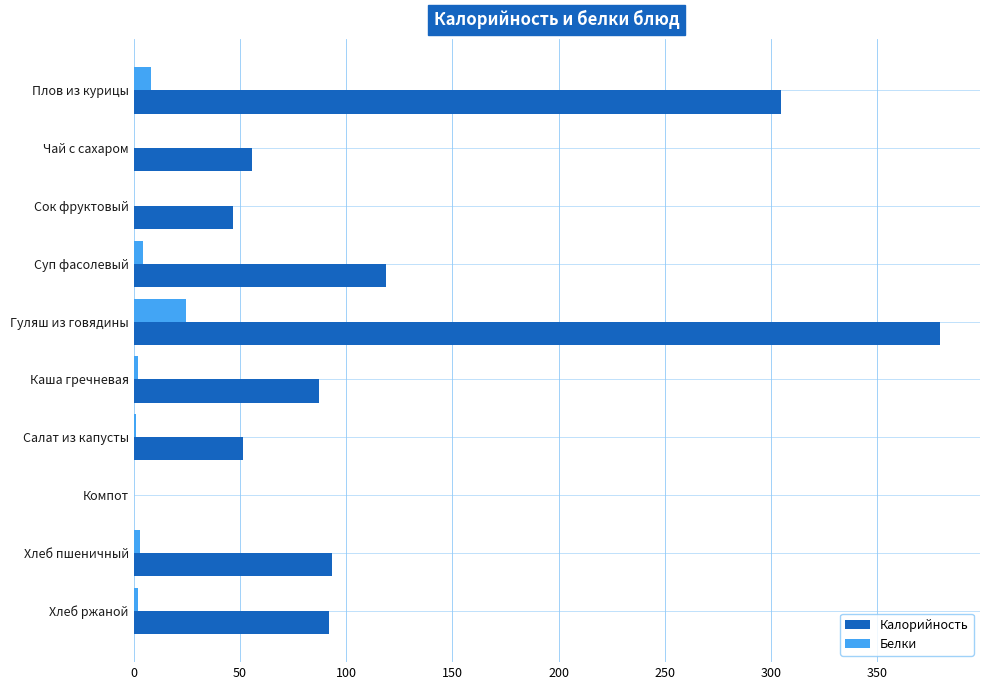

What is the maximum value shown in the chart?

379.3